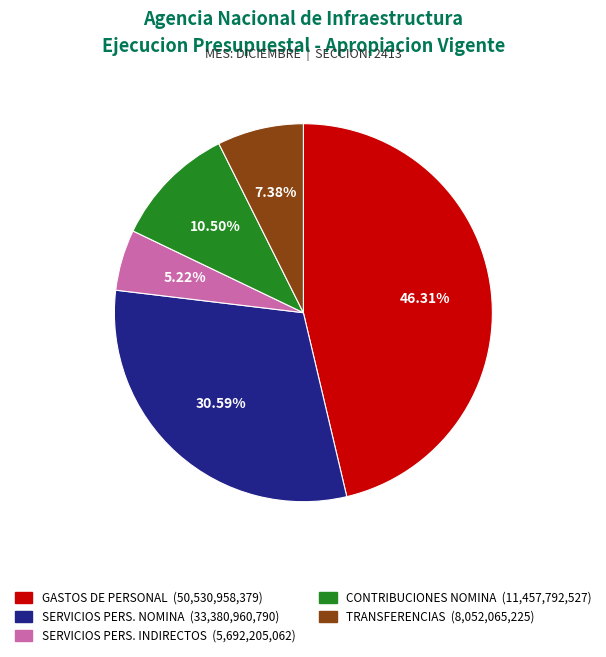

Is there a majority slice in this chart?

No